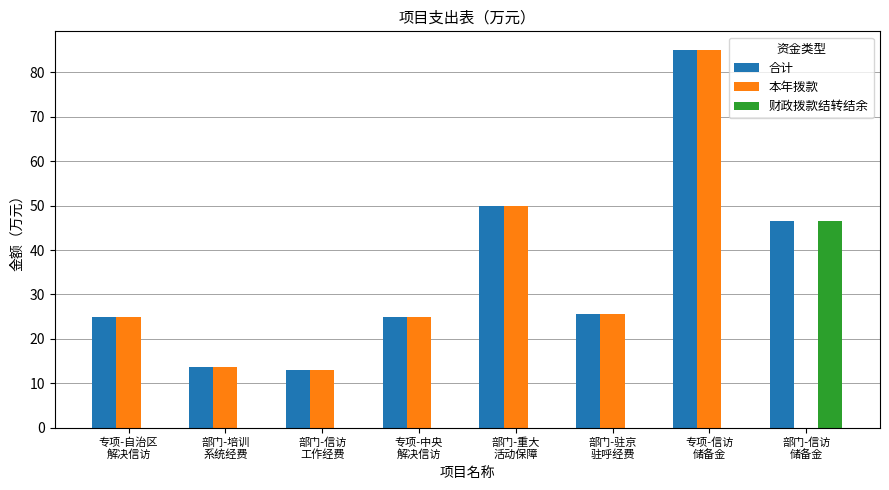

What is the sum of the 合计 values at 部门-重大
活动保障 and 专项-自治区
解决信访?

75.0